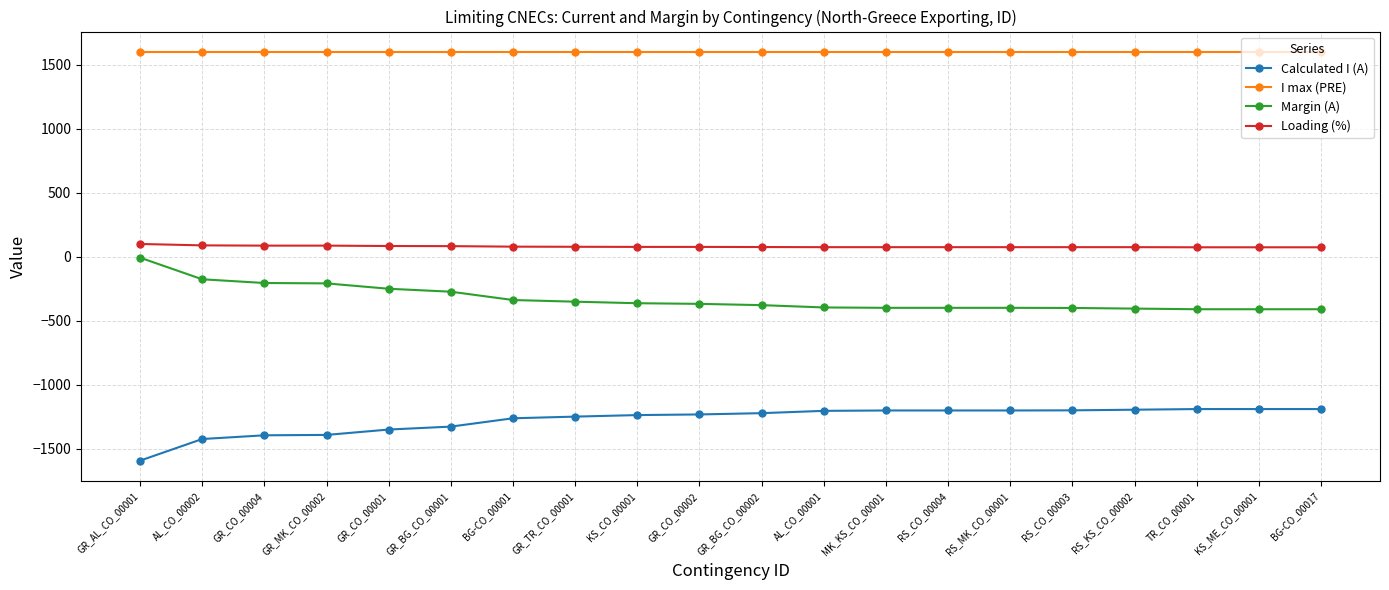

True or false: Calculated I (A) and Loading (%) intersect in this chart.

False